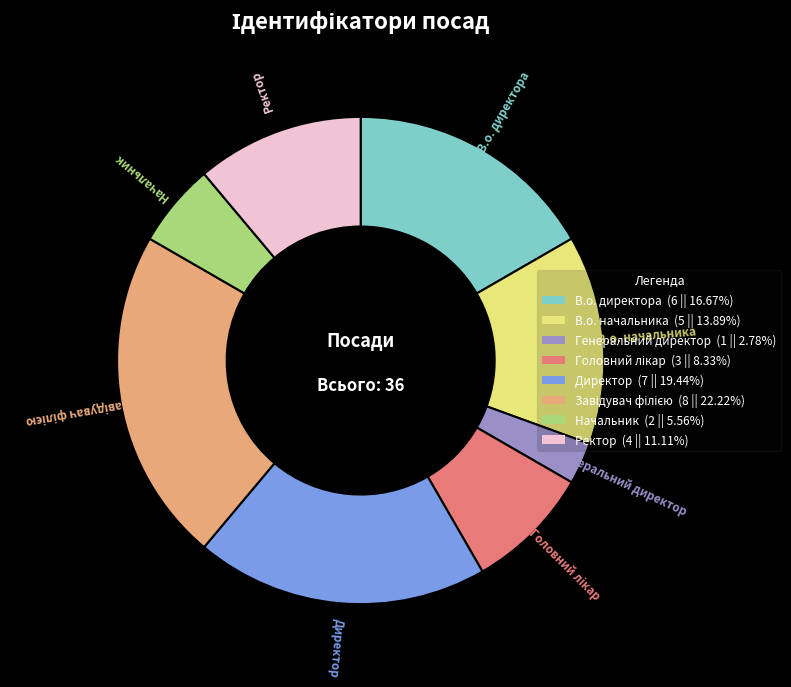

Is there a majority slice in this chart?

No